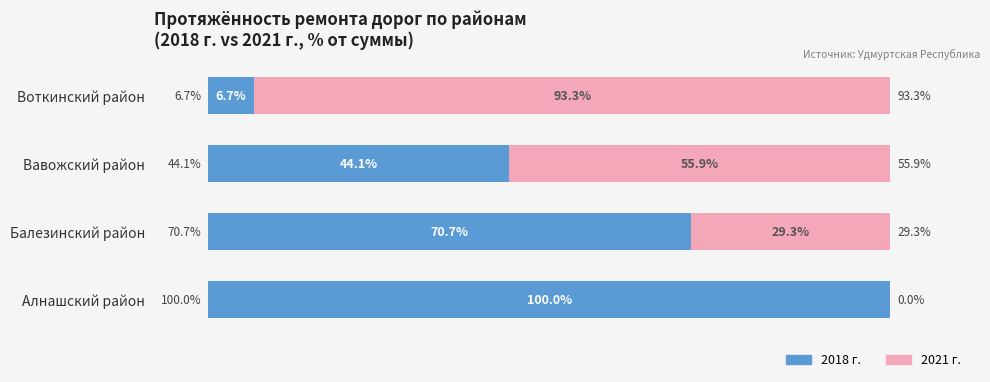

At which label is 2018 г. closest to 53?

Вавожский район